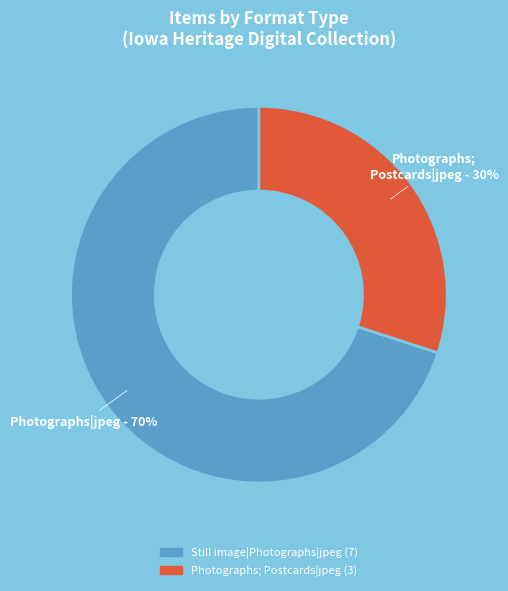

How many segments does this pie chart have?

2